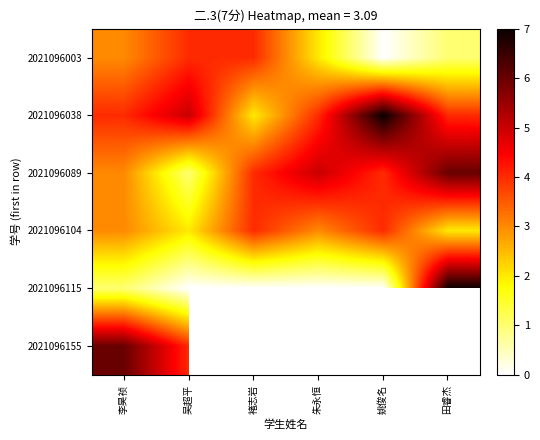

Count the number of categories in the chart.

6